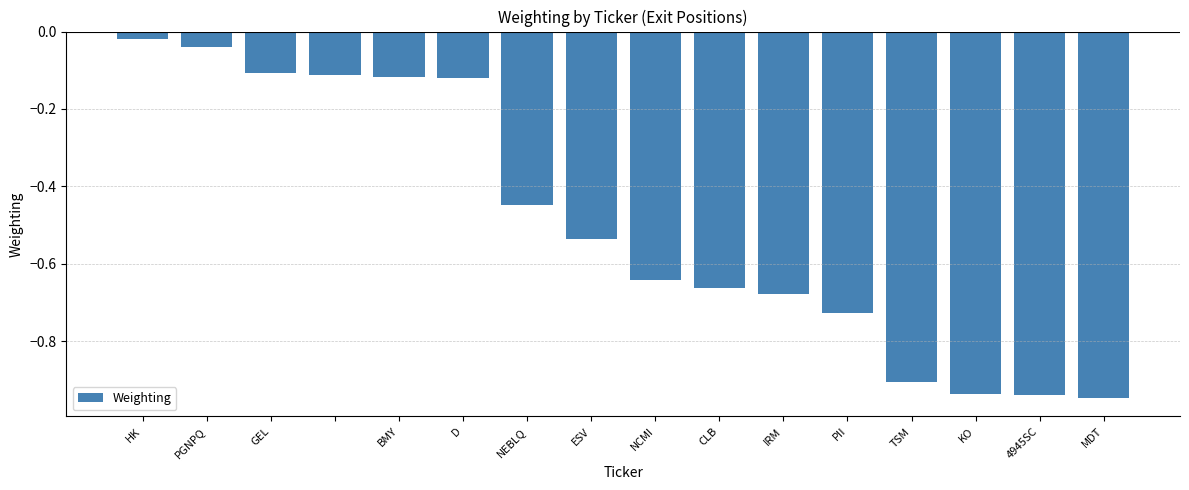

What is the sum of all values?

-7.9